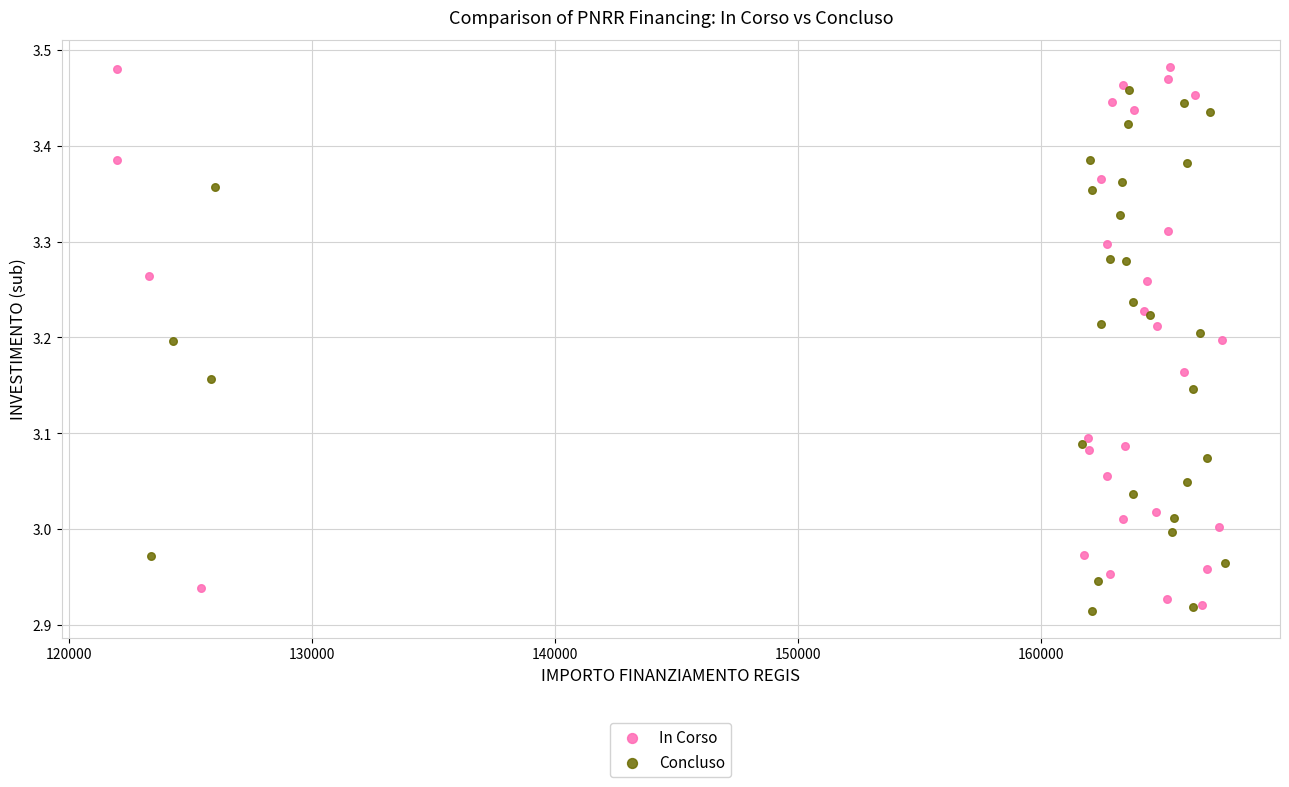

Which series has the widest spread of Y values?

In Corso